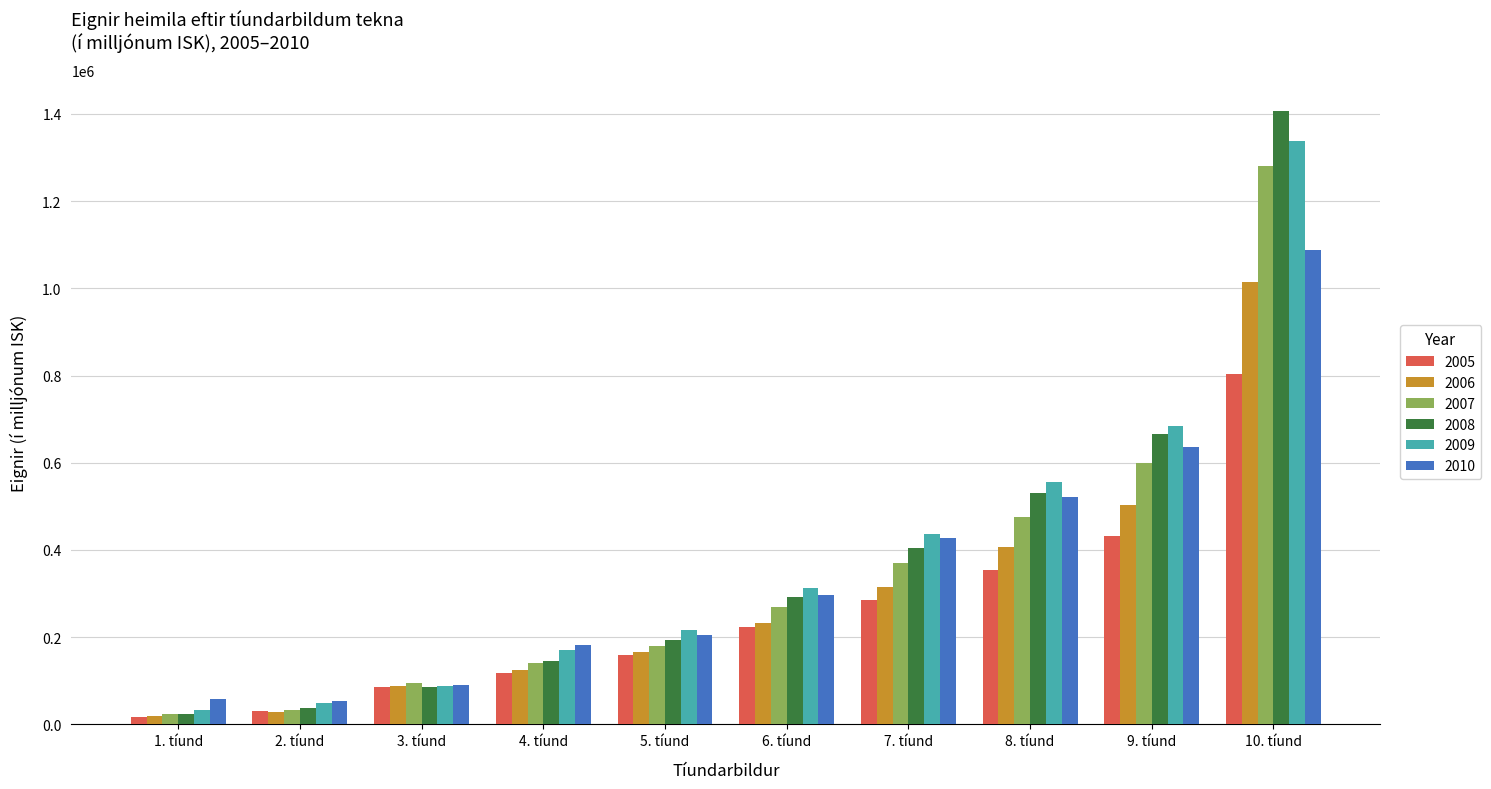

At how many categories does at least one series exceed 22924?

10